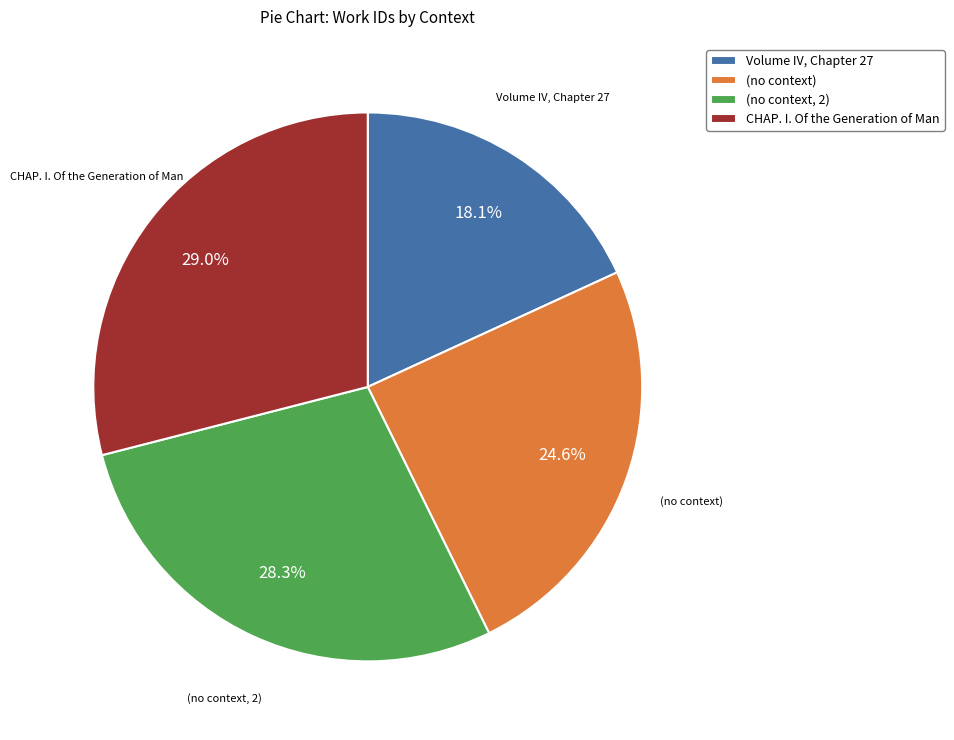

Which slice is the smallest?

Volume IV, Chapter 27